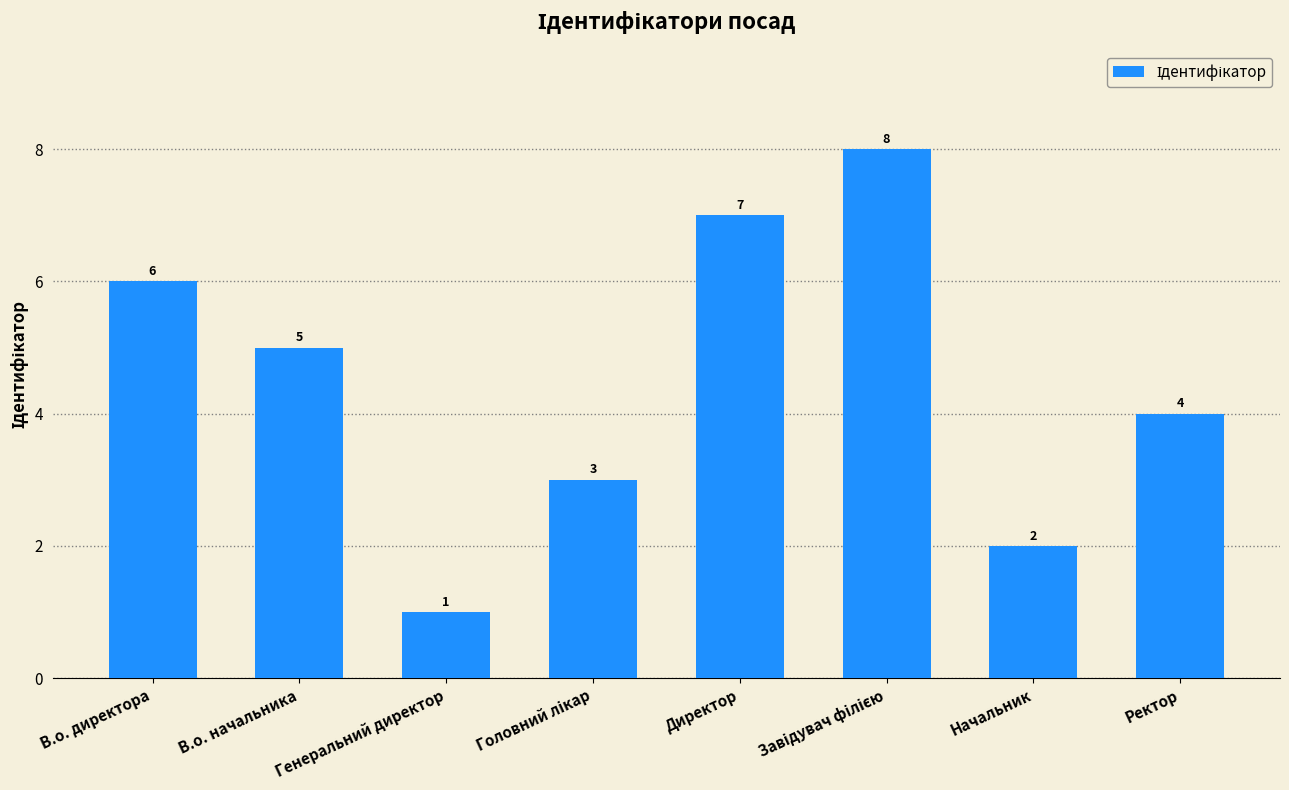

The chart shows a value of 0 at Начальник. True or false?

False